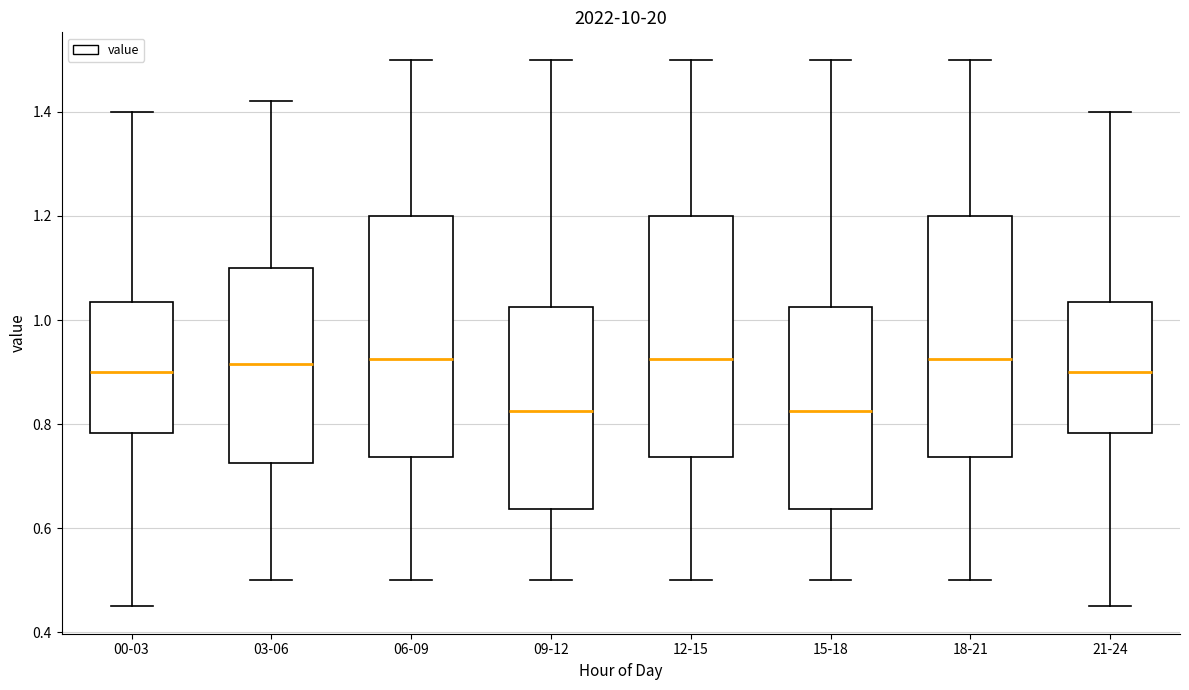

Reading left to right, read every box against the y-axis: the position of its median line, the range the box covers, and the ends of its whiskers. The values are not printed on the chart, so give them approximately, as read against the axis.

00-03: median 0.90, box 0.78 to 1.04, whiskers 0.46 to 1.40
03-06: median 0.92, box 0.72 to 1.10, whiskers 0.50 to 1.42
06-09: median 0.92, box 0.74 to 1.20, whiskers 0.50 to 1.50
09-12: median 0.82, box 0.64 to 1.02, whiskers 0.50 to 1.50
12-15: median 0.92, box 0.74 to 1.20, whiskers 0.50 to 1.50
15-18: median 0.82, box 0.64 to 1.02, whiskers 0.50 to 1.50
18-21: median 0.92, box 0.74 to 1.20, whiskers 0.50 to 1.50
21-24: median 0.90, box 0.78 to 1.04, whiskers 0.46 to 1.40